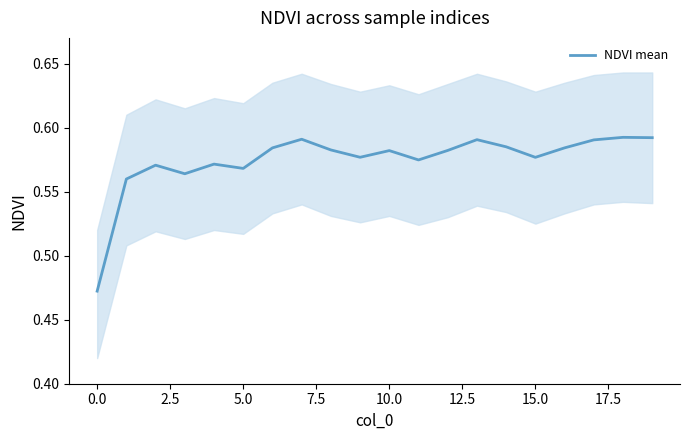

How many interior local valleys (lower than both neighbors) does the data have?

5